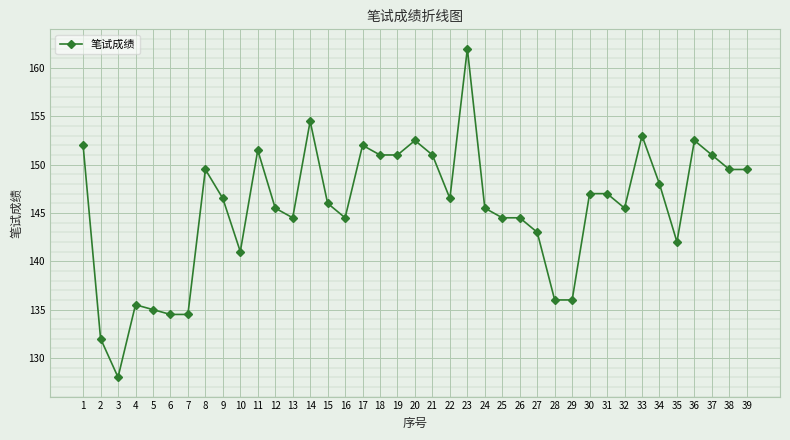

What is the average value?

145.5